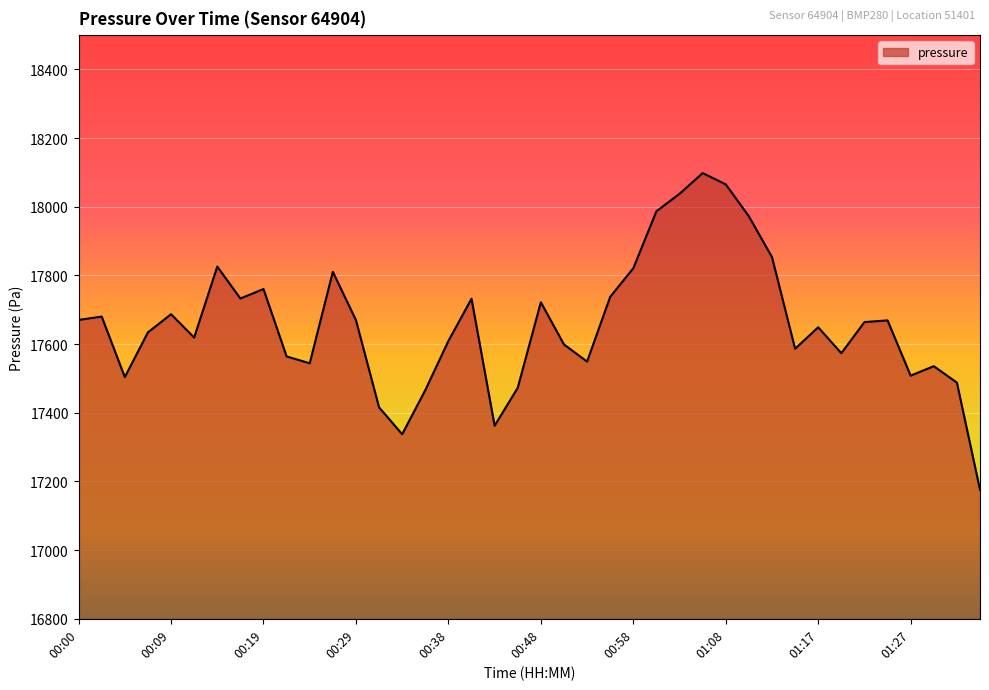

What is the sum of all values?

706392.8